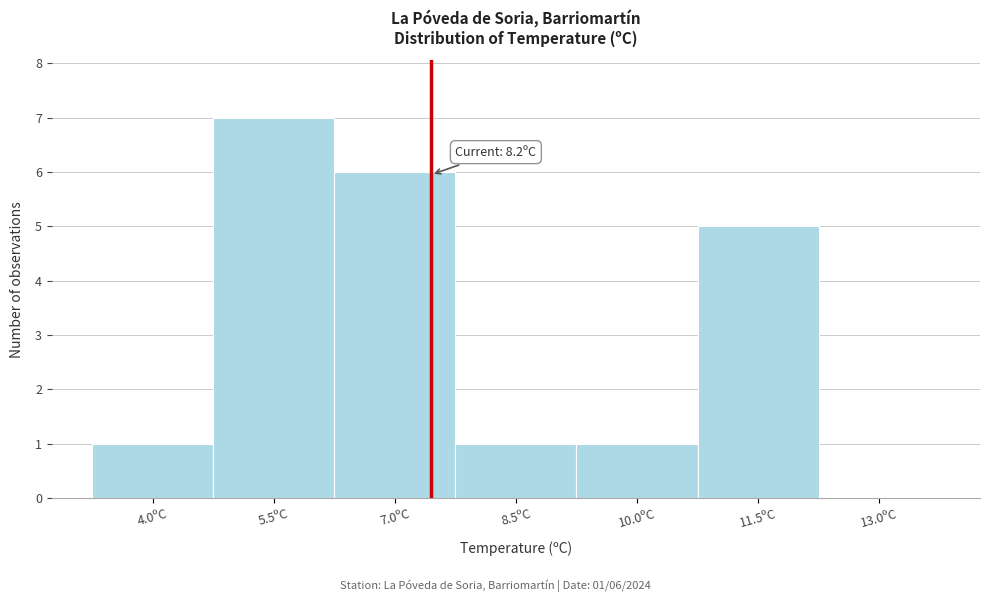

Reading right to left, transcribe all the data shown in this chart.

13.0ºC=0	11.5ºC=5	10.0ºC=1	8.5ºC=1	7.0ºC=6	5.5ºC=7	4.0ºC=1